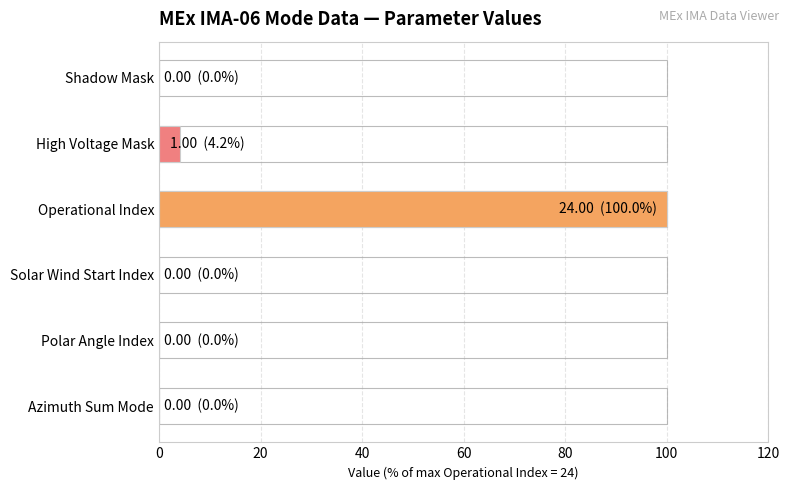

What is the value of the 3rd bar from the left?

100.0